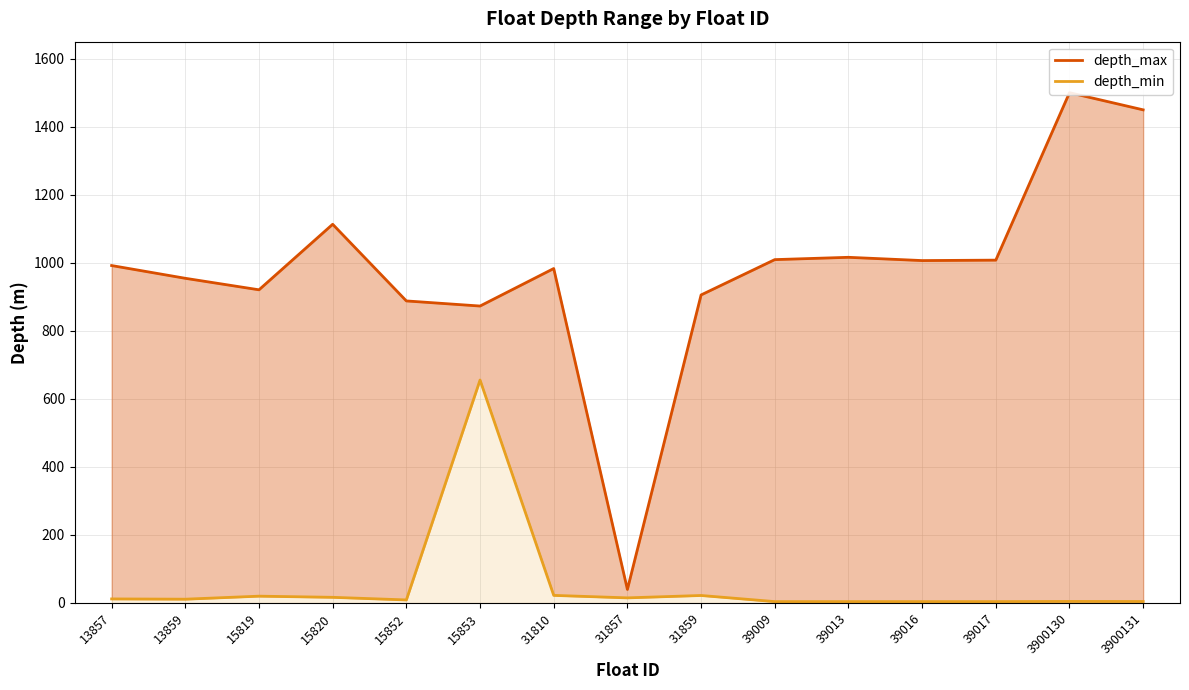

What is the value of the depth_min point at the 6th from the left?

655.2